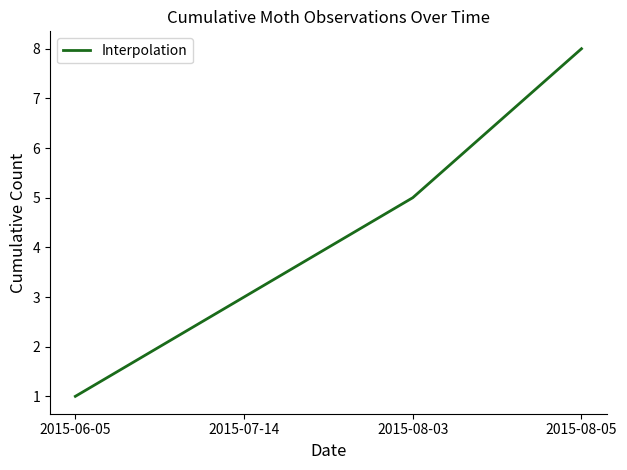

What is the difference between the second highest and minimum values?

4